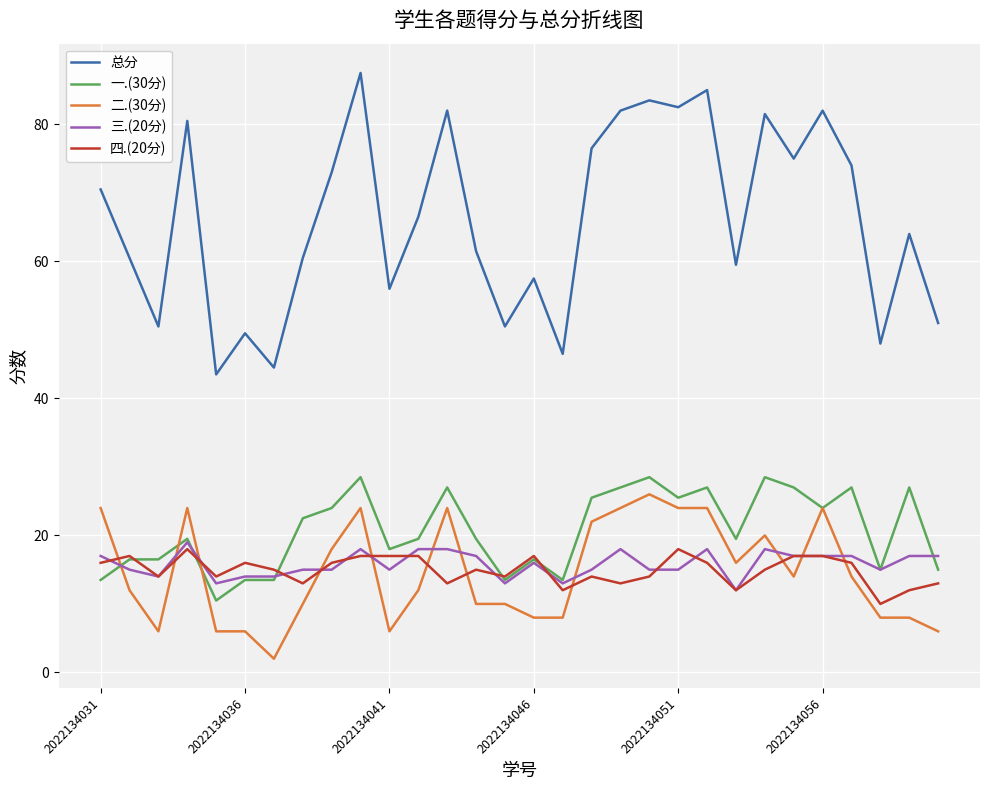

True or false: 四.(20分) and 总分 cross at least once.

False